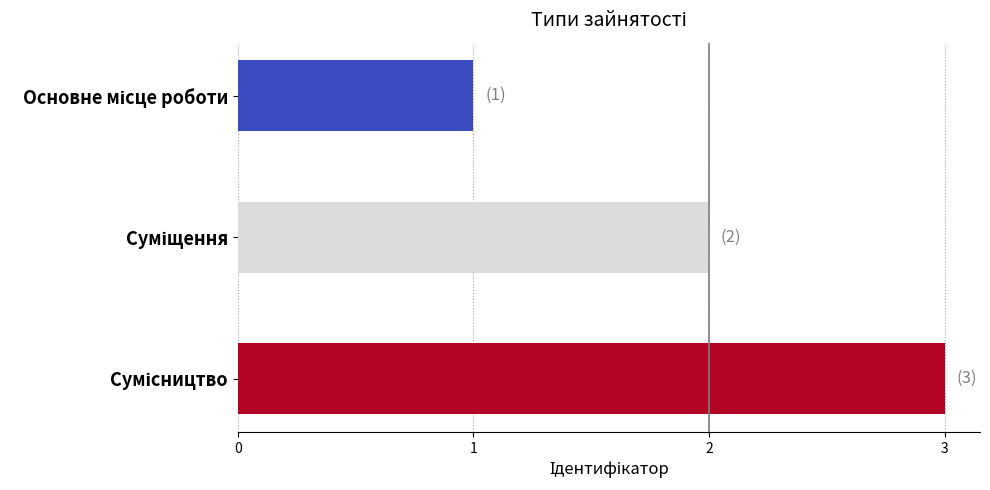

What is the greatest value displayed?

3